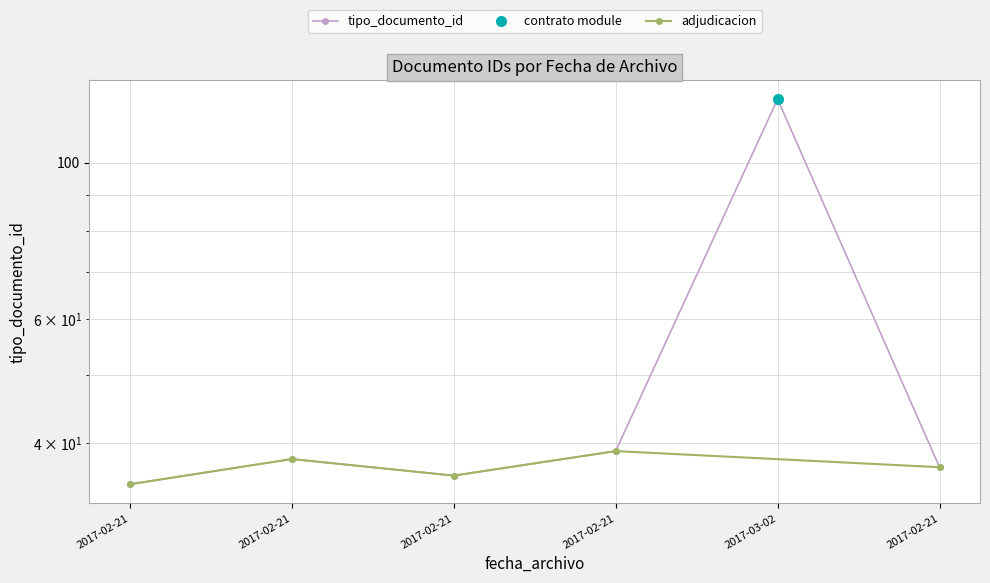

True or false: there are more than 2 points higher than both neighbors.

False